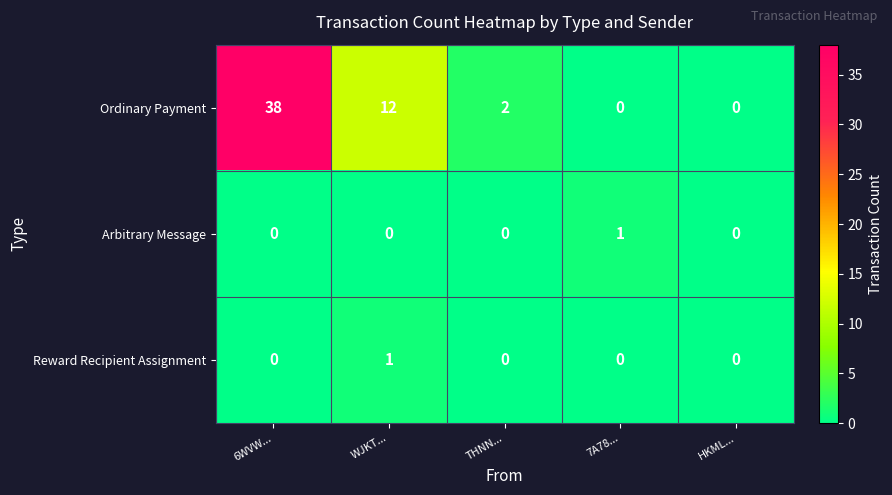

Which category has the highest value across all series?

6WVW...